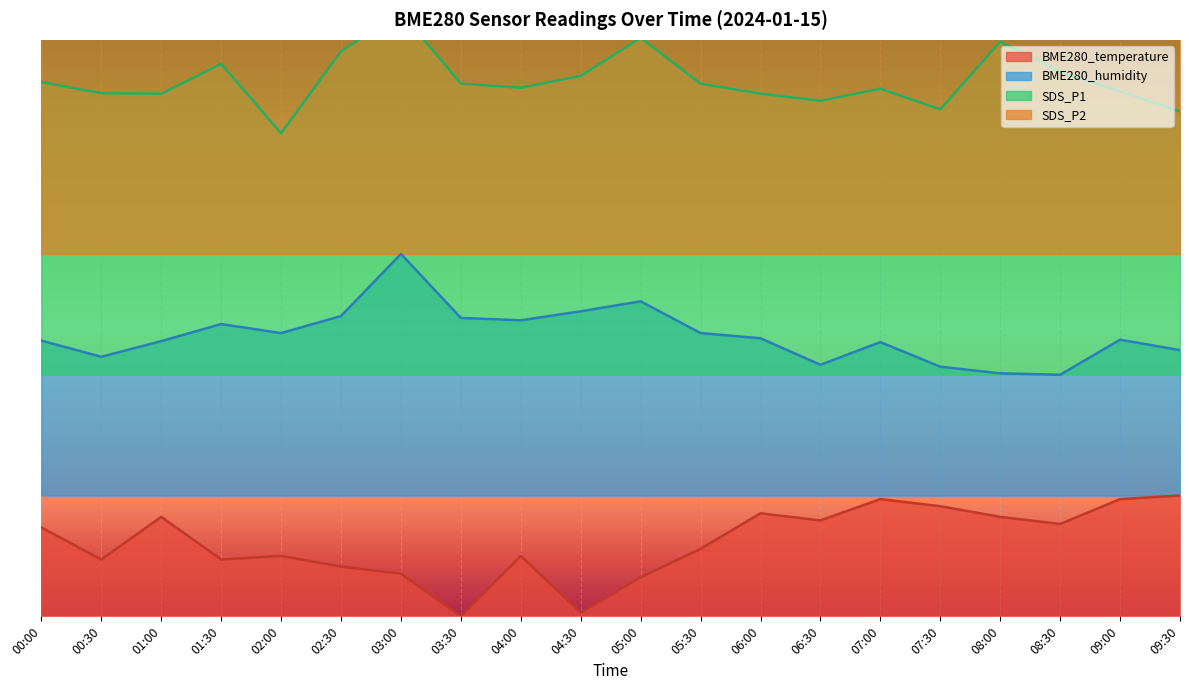

Reading left to right, extract all data points from this chart.

BME280_temperature: 0.2	0.1	0.2	0.1	0.1	0.1	0.1	0.0	0.1	0.0	0.1	0.1	0.2	0.2	0.2	0.2	0.2	0.2	0.2	0.2
BME280_humidity: 0.5	0.5	0.5	0.5	0.5	0.5	0.7	0.5	0.5	0.6	0.6	0.5	0.5	0.5	0.5	0.5	0.4	0.4	0.5	0.5
SDS_P1: 1.0	1.0	1.0	1.0	0.9	1.0	1.1	1.0	1.0	1.0	1.1	1.0	1.0	0.9	1.0	0.9	1.0	1.0	1.0	0.9
SDS_P2: 1.4	1.4	1.4	1.4	1.3	1.4	1.5	1.4	1.4	1.4	1.5	1.4	1.4	1.4	1.4	1.4	1.5	1.4	1.4	1.4